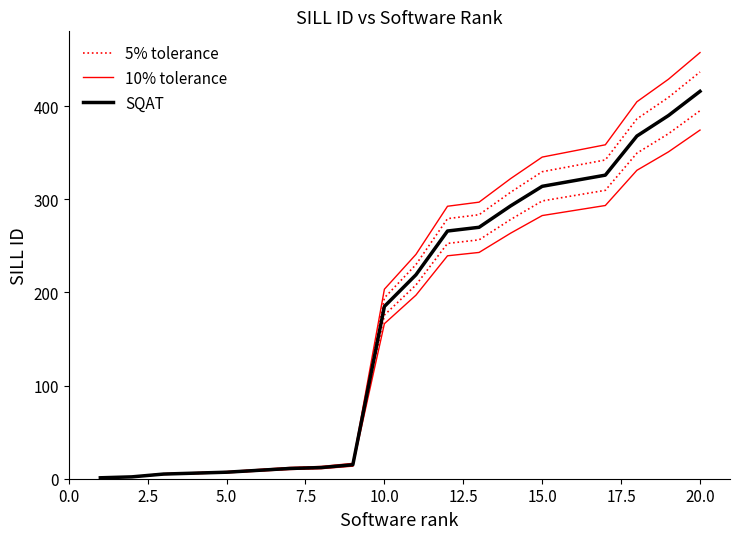

Which series has the largest range (max minus min)?

10% tolerance